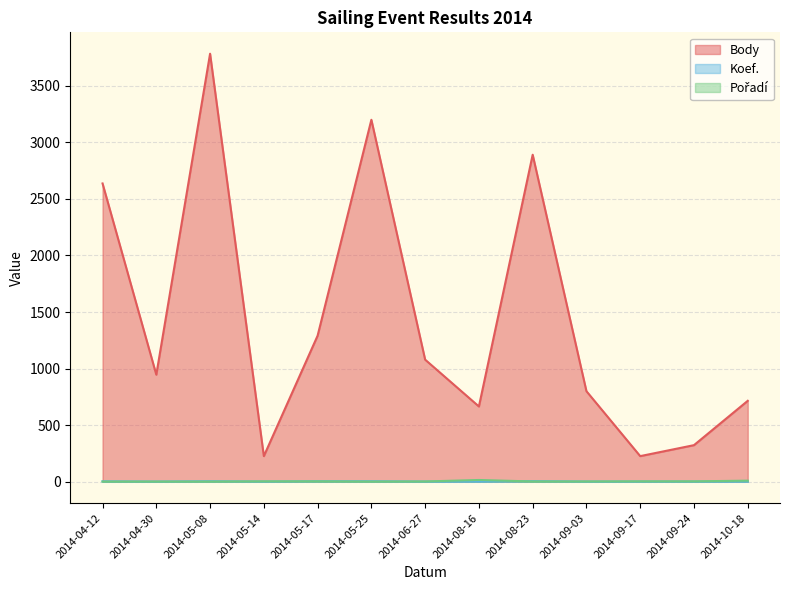

How many values in the Koef. series exceed 1?

5